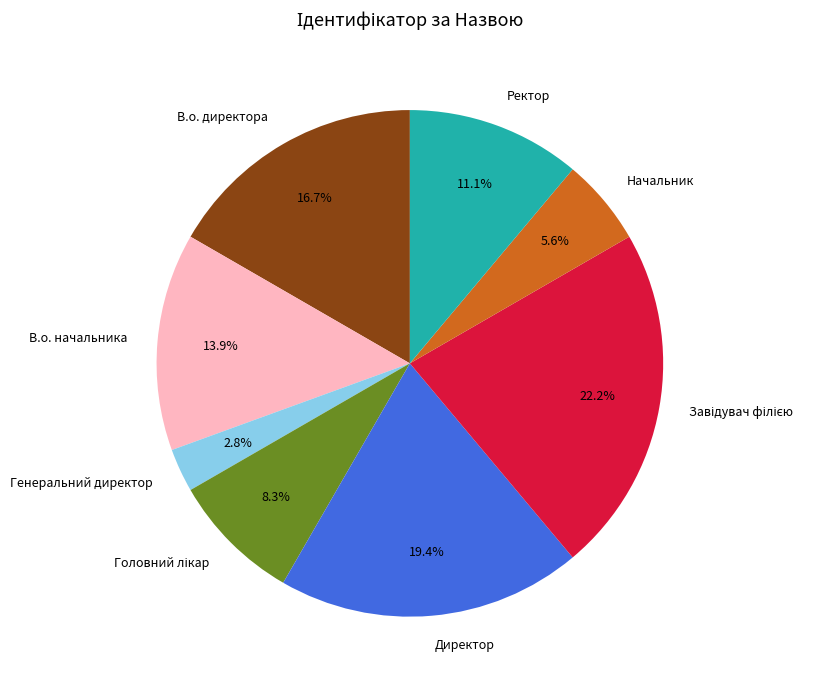

Is the sum of Директор and Генеральний директор greater than half?

No